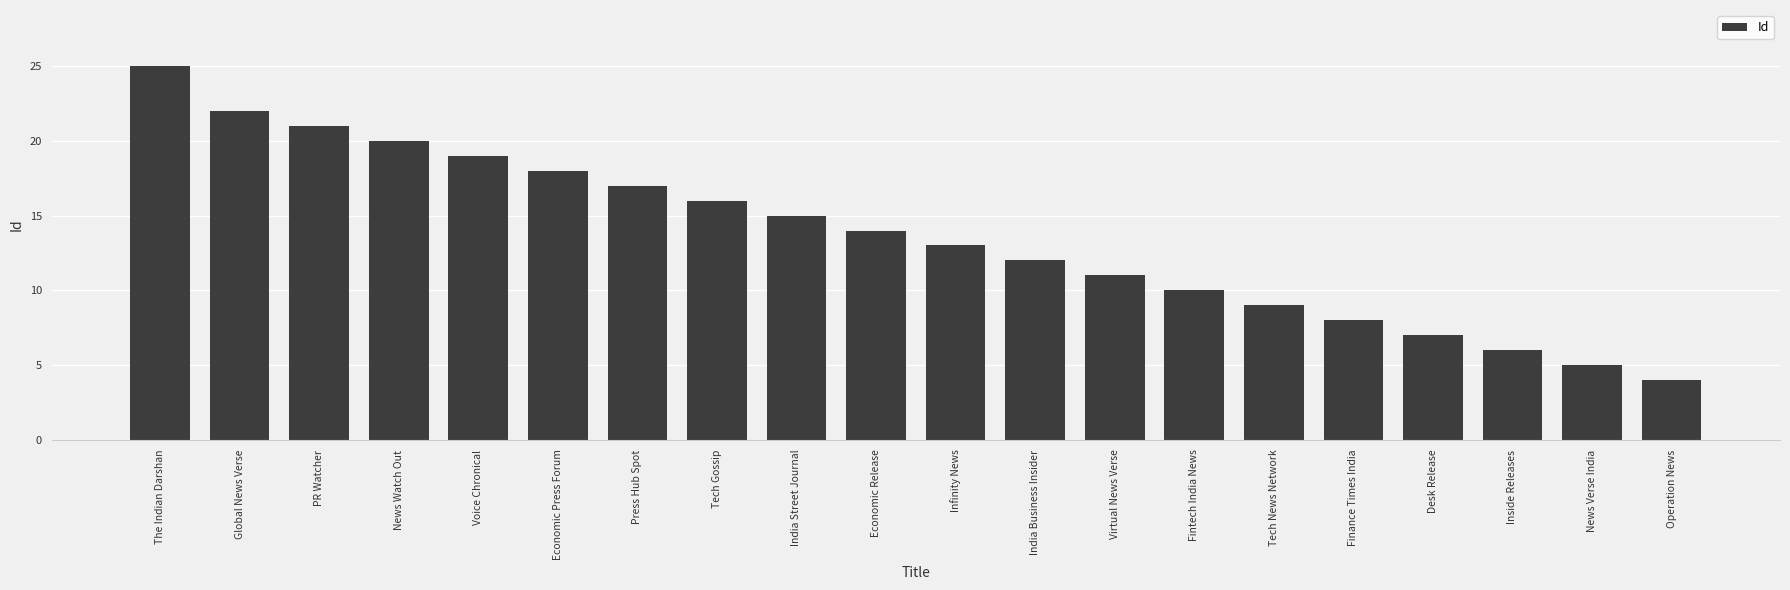

What is the change in value from Virtual News Verse to Operation News?

-7